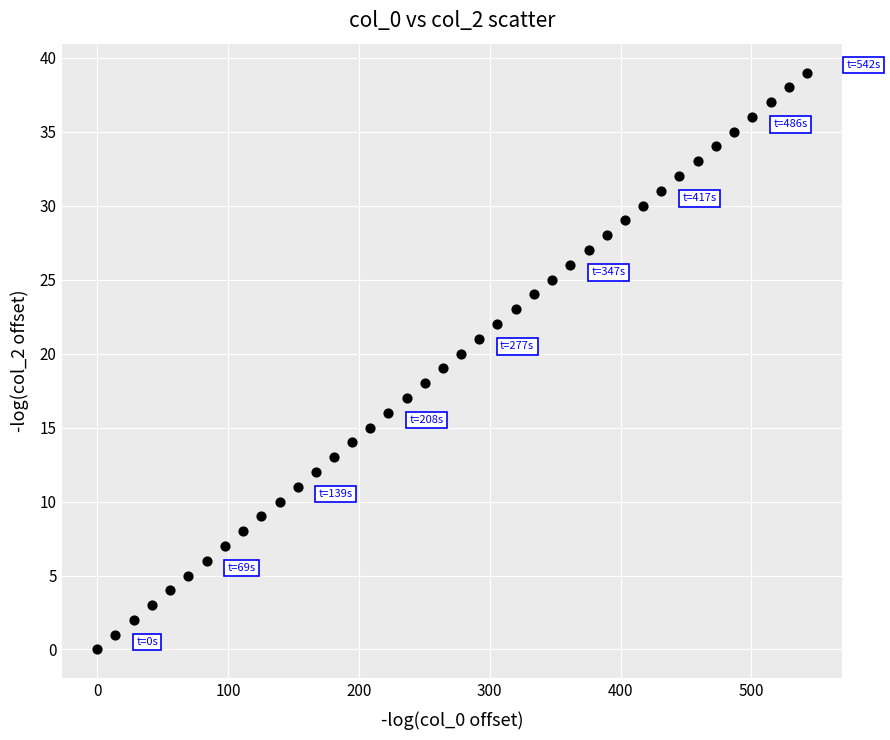

What is the range of Y values (max minus min)?

39